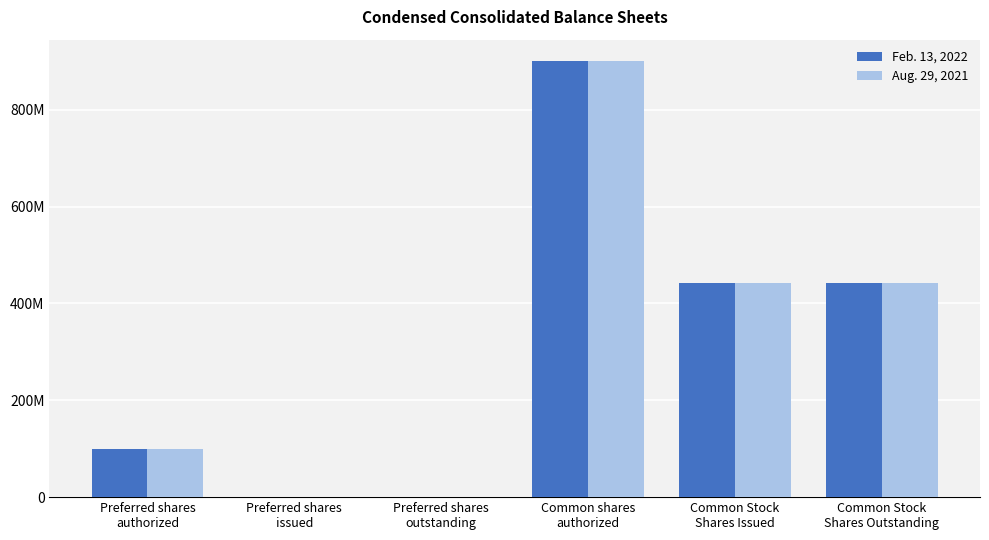

Between Preferred shares
outstanding and Preferred shares
authorized, which is larger?

Preferred shares
authorized